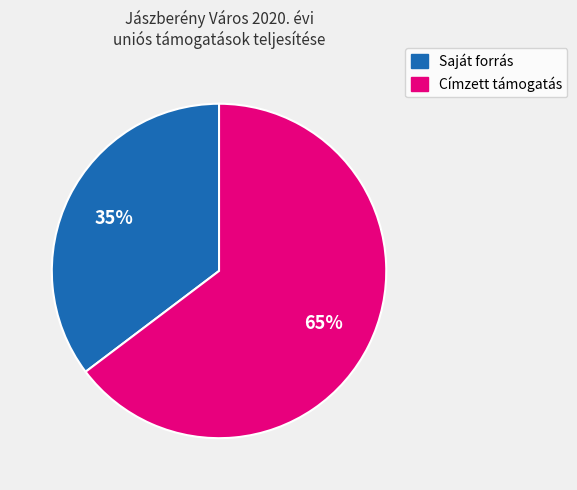

Is it true that Címzett támogatás is 77% of the pie?

False